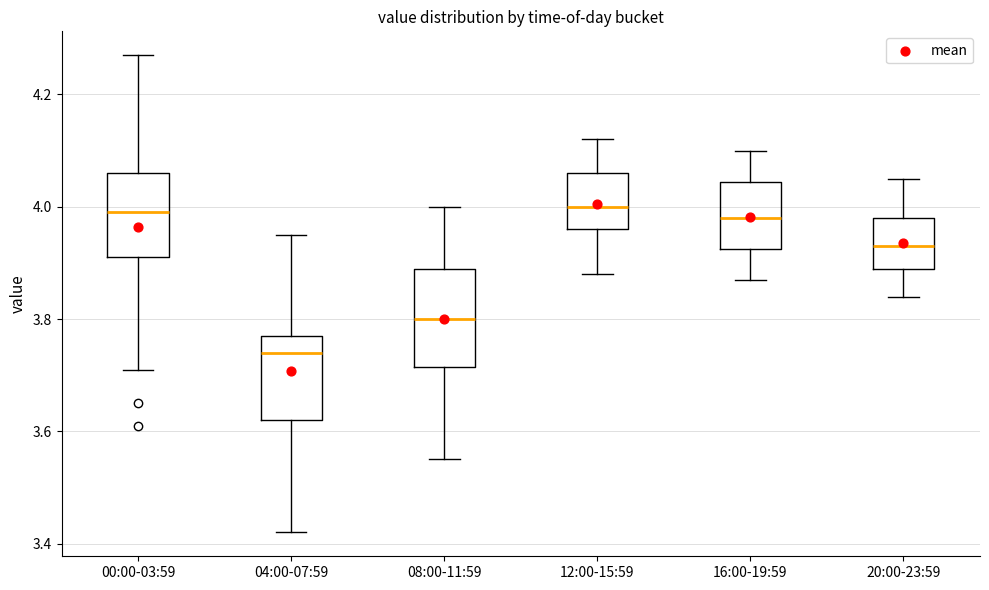

Reading left to right, read every box against the y-axis: the position of its median line, the range the box covers, and the ends of its whiskers. The values are not printed on the chart, so give them approximately, as read against the axis.

00:00-03:59: median 4.00, box 3.92 to 4.06, whiskers 3.72 to 4.28
04:00-07:59: median 3.74, box 3.62 to 3.78, whiskers 3.42 to 3.96
08:00-11:59: median 3.80, box 3.72 to 3.90, whiskers 3.56 to 4.00
12:00-15:59: median 4.00, box 3.96 to 4.06, whiskers 3.88 to 4.12
16:00-19:59: median 3.98, box 3.92 to 4.04, whiskers 3.88 to 4.10
20:00-23:59: median 3.94, box 3.90 to 3.98, whiskers 3.84 to 4.06